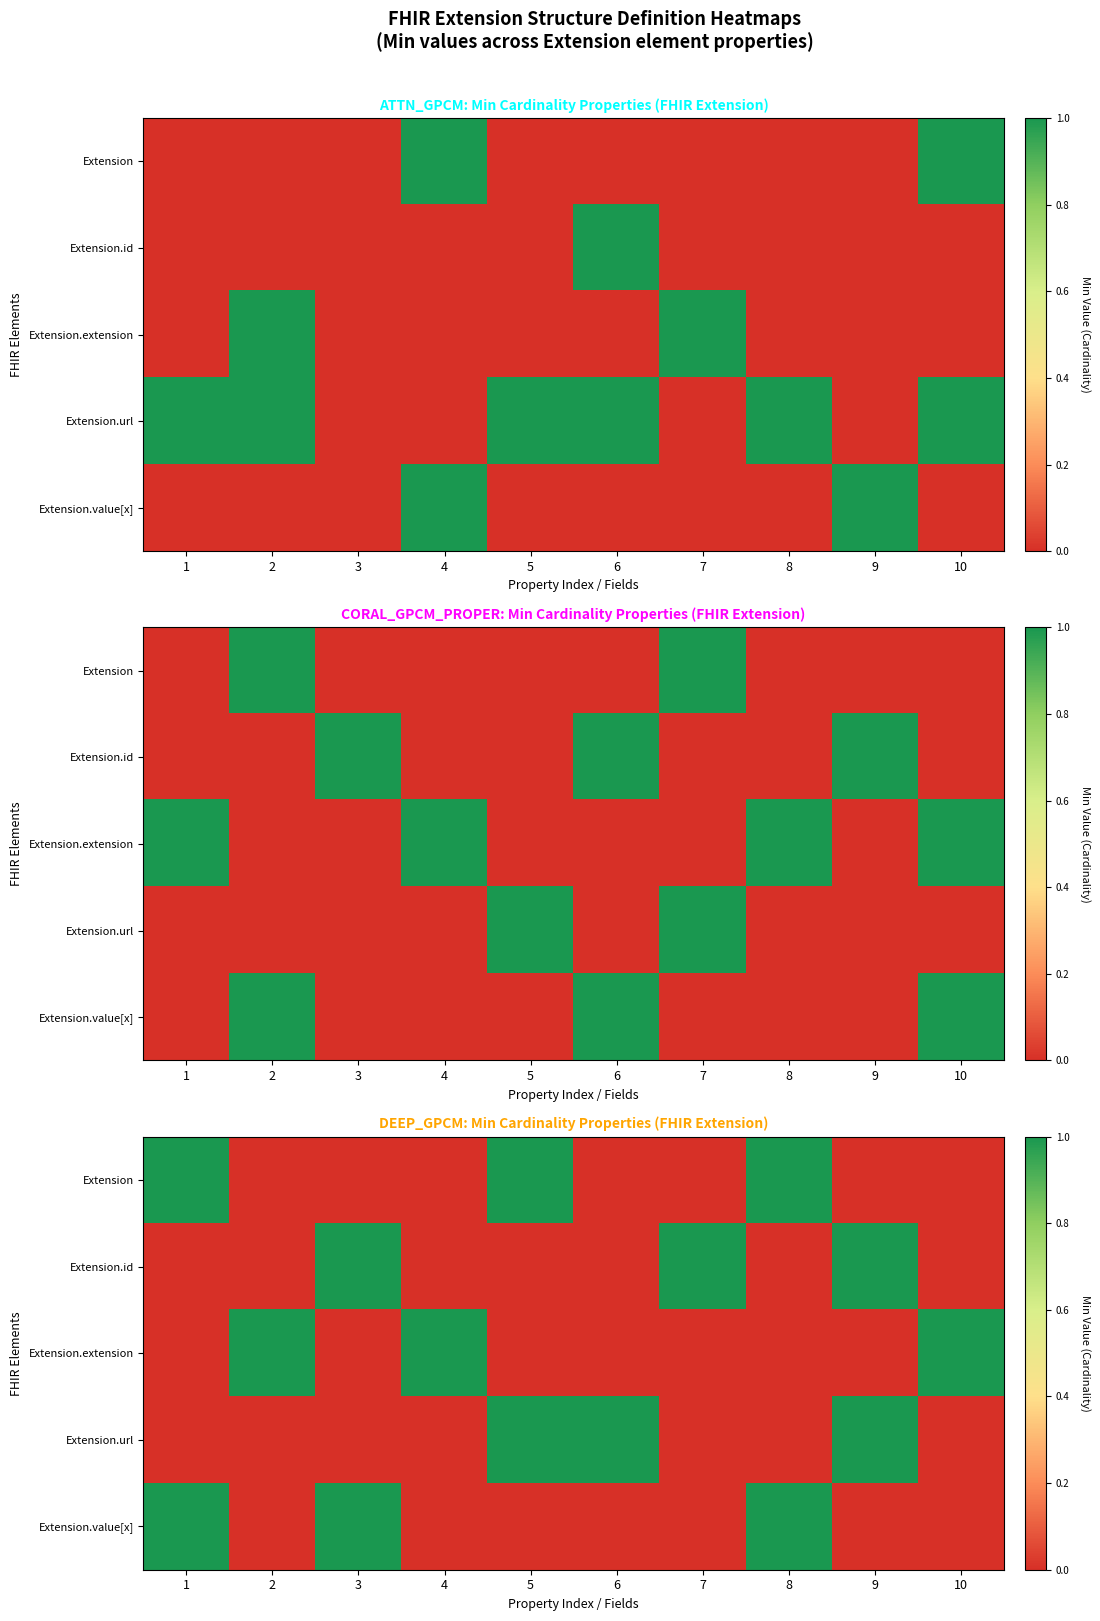

How many categories are shown in the chart?

10